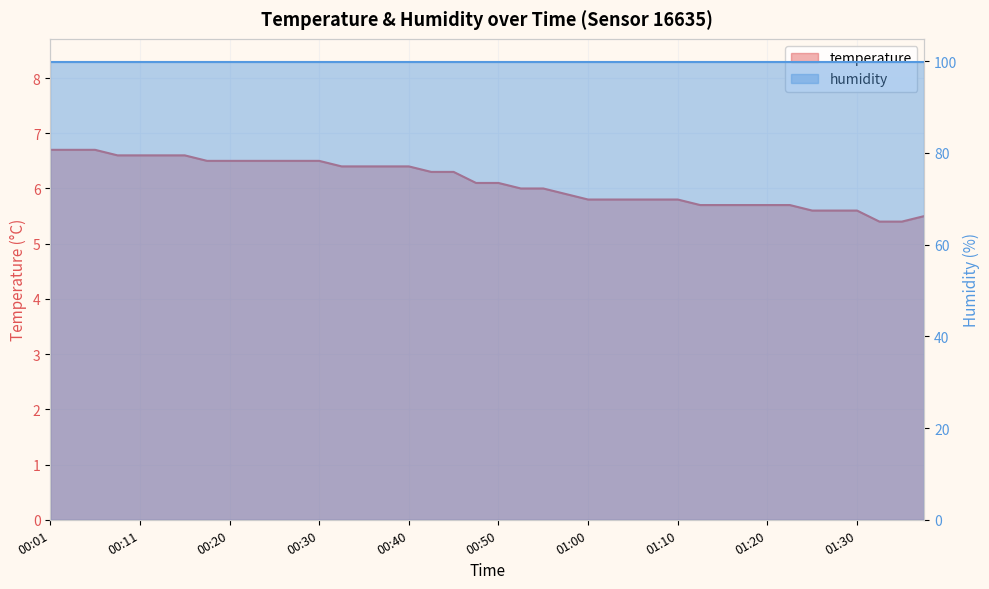

True or false: there are more than 1 points higher than both neighbors.

False